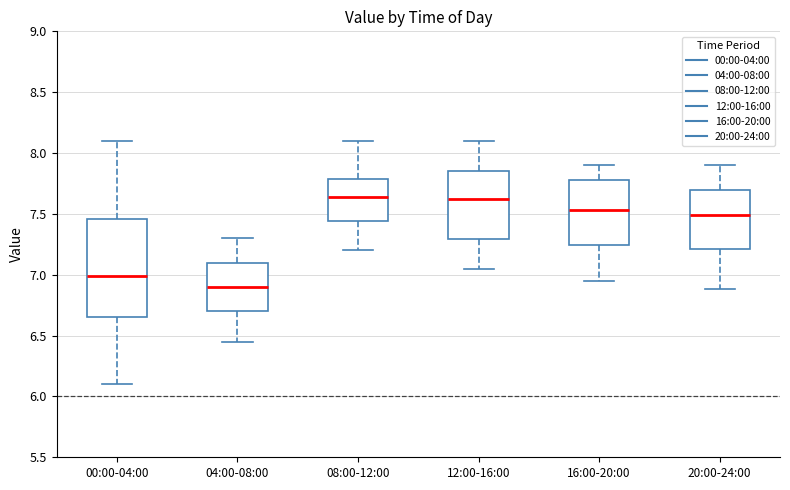

Reading left to right, read every box against the y-axis: the position of its median line, the range the box covers, and the ends of its whiskers. The values are not printed on the chart, so give them approximately, as read against the axis.

00:00-04:00: median 7.00, box 6.65 to 7.45, whiskers 6.10 to 8.10
04:00-08:00: median 6.90, box 6.70 to 7.10, whiskers 6.45 to 7.30
08:00-12:00: median 7.65, box 7.45 to 7.80, whiskers 7.20 to 8.10
12:00-16:00: median 7.65, box 7.30 to 7.85, whiskers 7.05 to 8.10
16:00-20:00: median 7.55, box 7.25 to 7.80, whiskers 6.95 to 7.90
20:00-24:00: median 7.50, box 7.20 to 7.70, whiskers 6.90 to 7.90